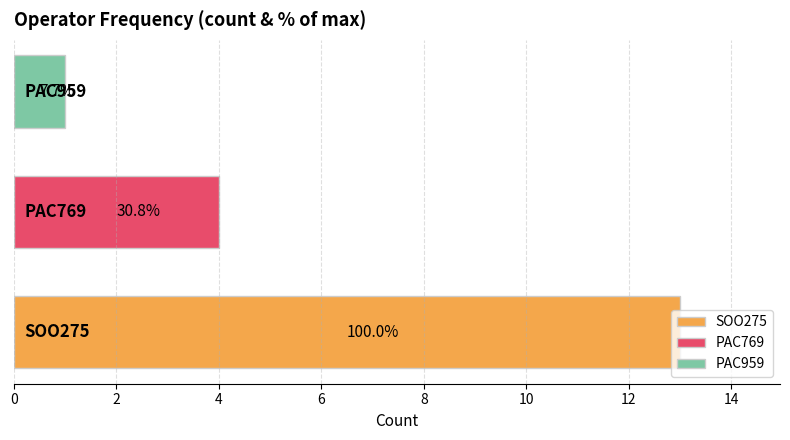

How many bars are there in total?

3